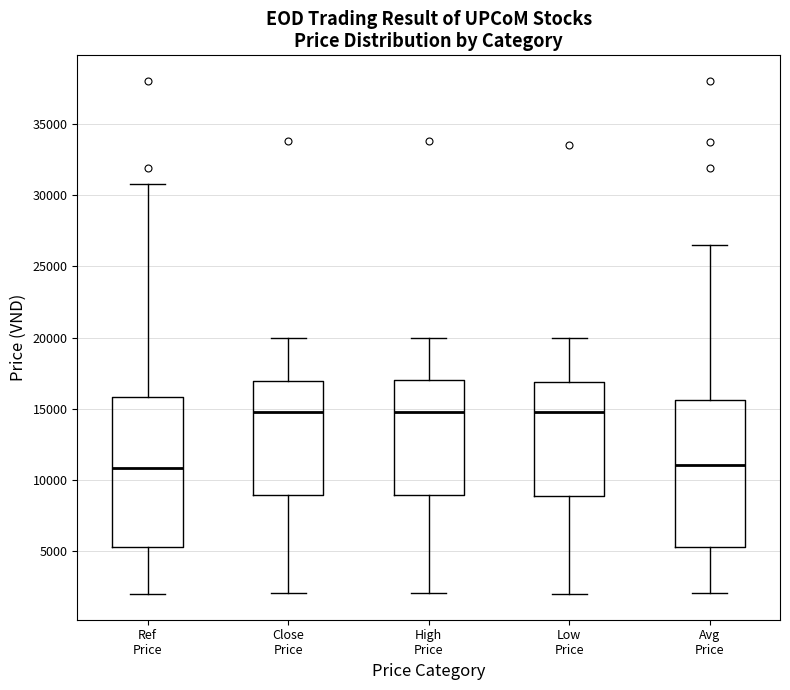

Reading left to right, transcribe this box plot: for each box, give where its median line is, the range the box spans, and where its two whiskers end, as read against the y-axis. The values are not printed on the chart, so give them approximately, as read against the axis.

Ref Price: median 11000, box 5500 to 16000, whiskers 2000 to 31000
Close Price: median 15000, box 9000 to 17000, whiskers 2000 to 20000
High Price: median 15000, box 9000 to 17000, whiskers 2000 to 20000
Low Price: median 15000, box 9000 to 17000, whiskers 2000 to 20000
Avg Price: median 11000, box 5500 to 15500, whiskers 2000 to 26500